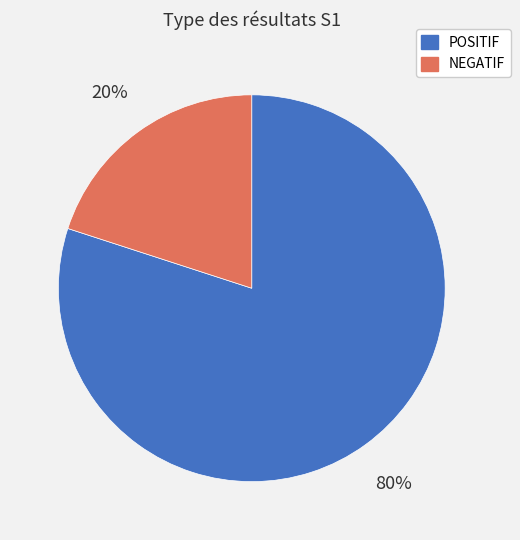

Count the number of slices in the pie.

2